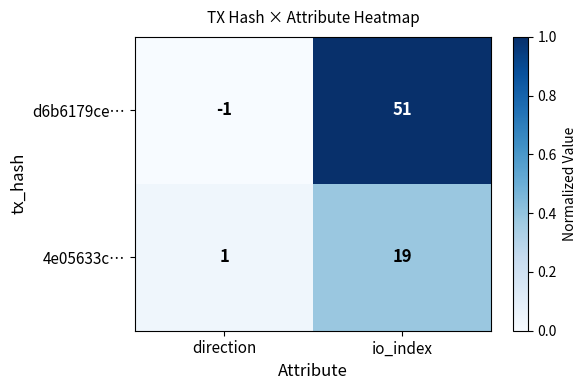

Reading left to right, list all the values displayed in this chart.

d6b6179ce…: direction=-1	io_index=51
4e05633c…: direction=1	io_index=19